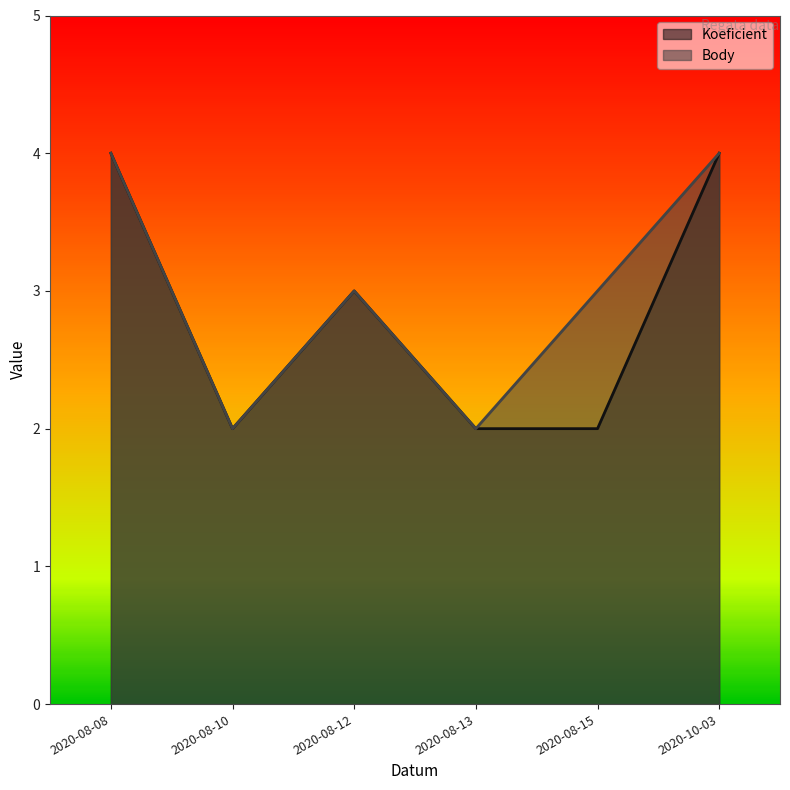

True or false: Body and Koeficient intersect in this chart.

False